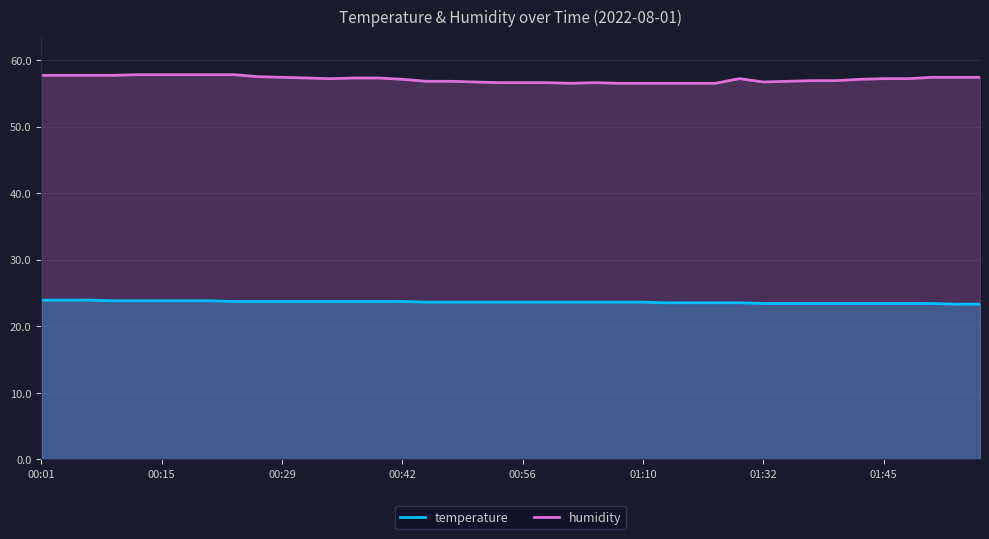

How many data points in humidity are above 57?

23